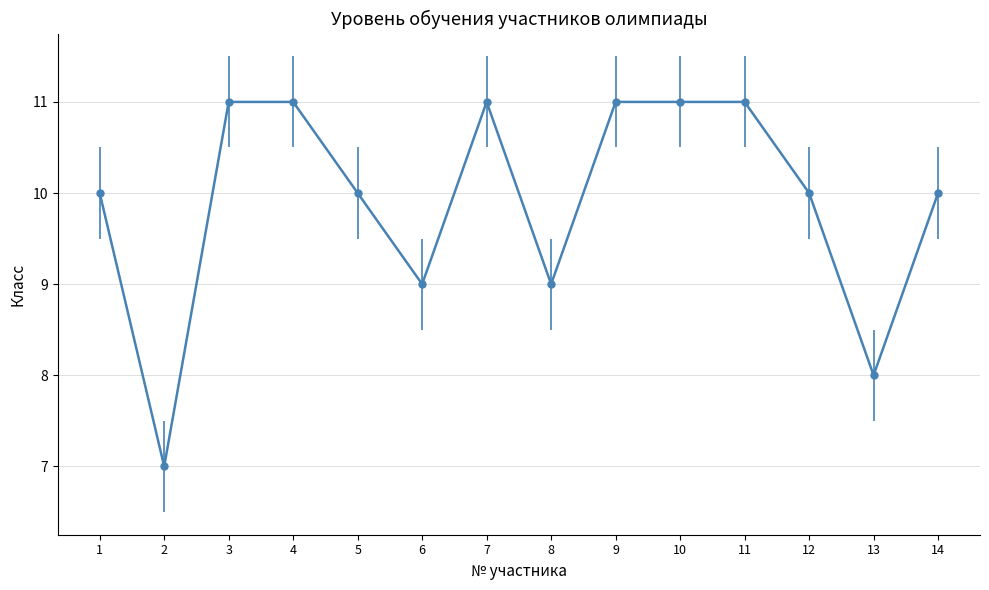

True or false: the data shows 10 at 1.

True